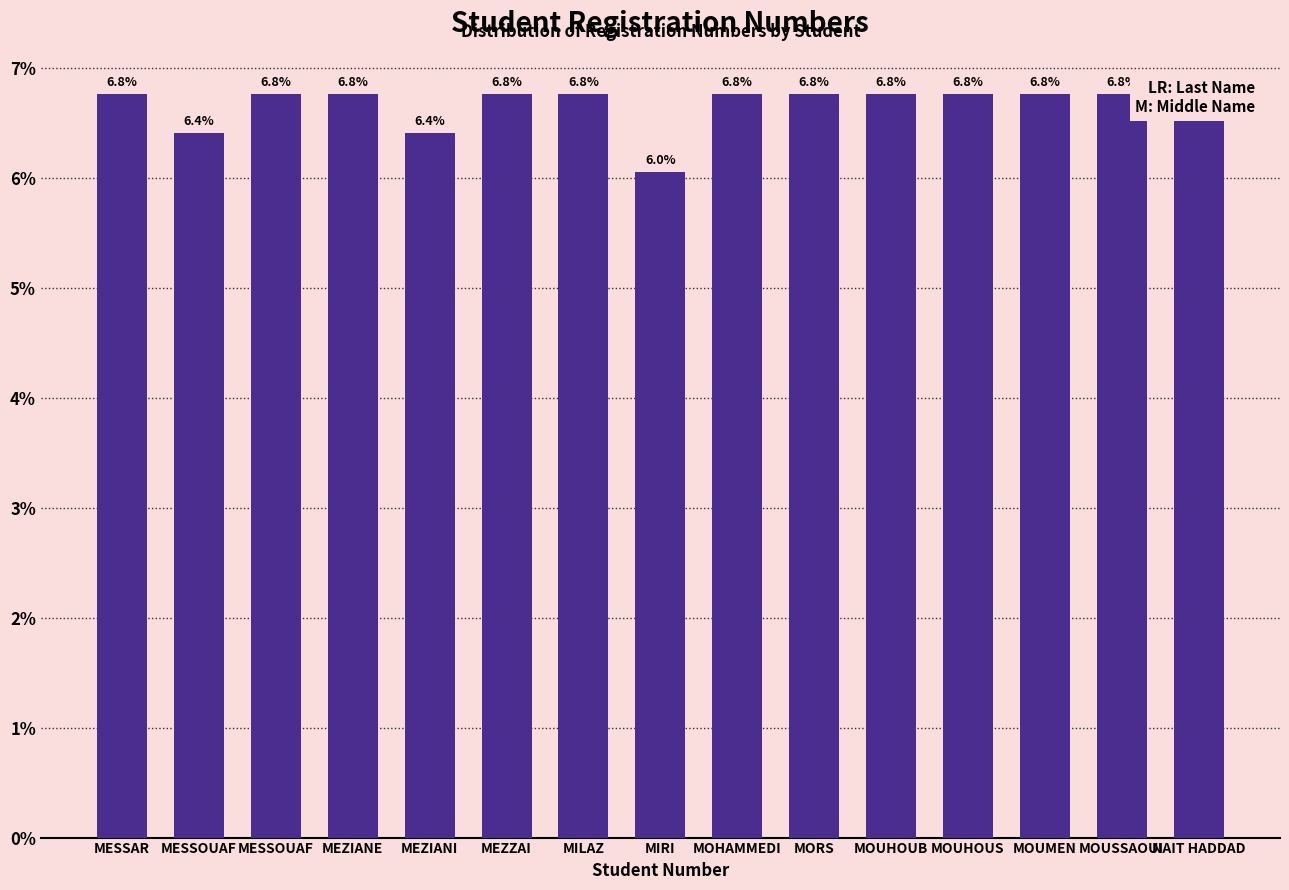

Approximately how many times larger is the value at MIRI compared to MILAZ?

0.9